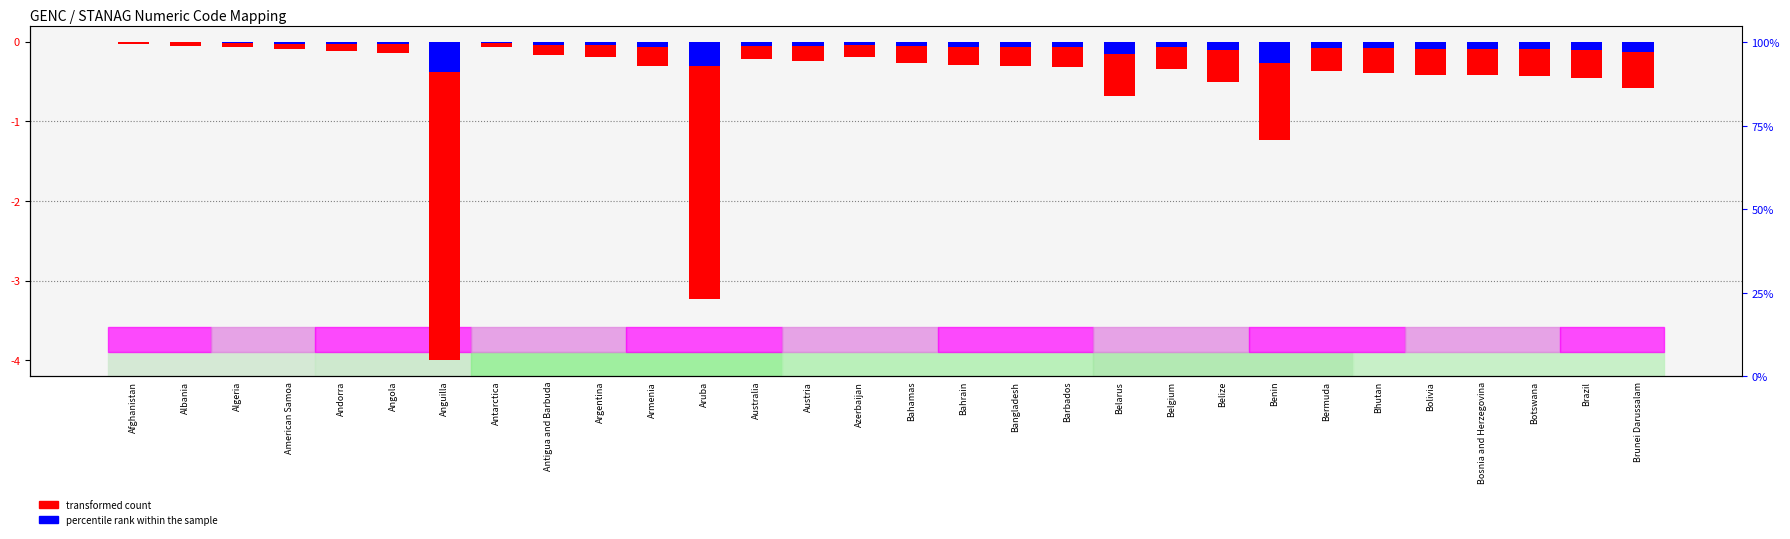

What is the average value?

-0.5